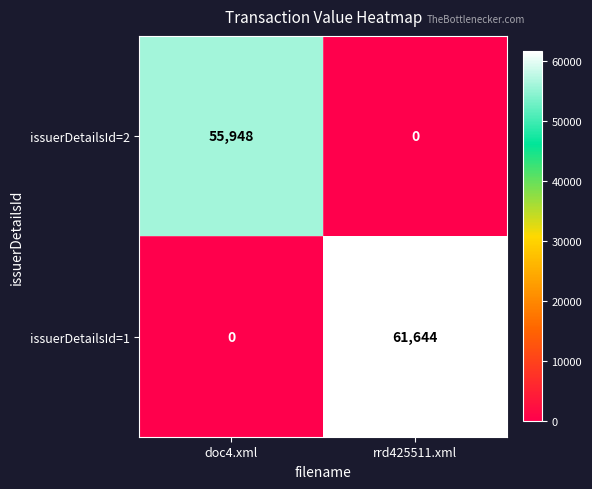

What is the difference between the highest and lowest values at doc4.xml?

55948